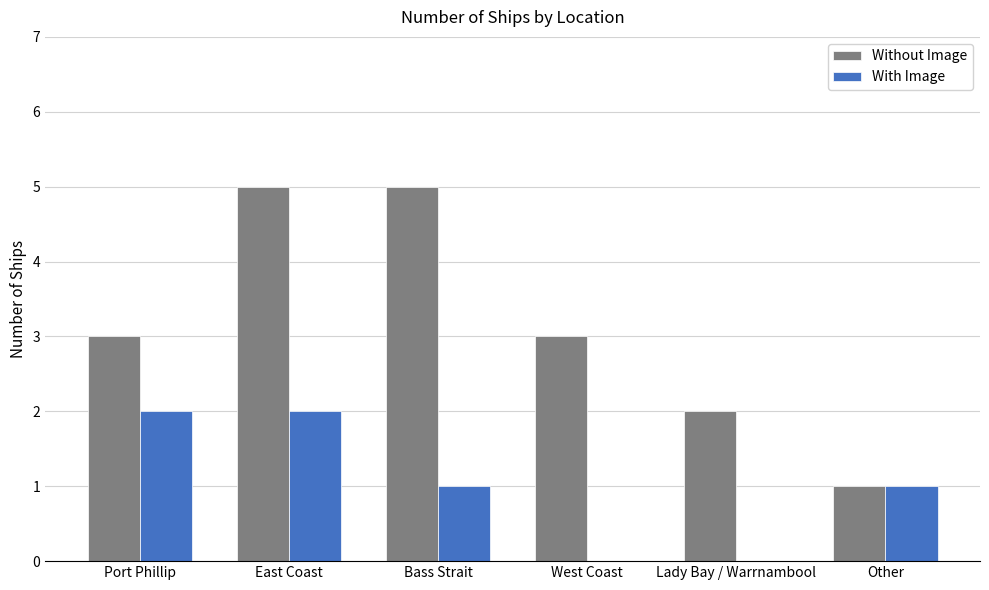

What is the greatest value displayed?

5